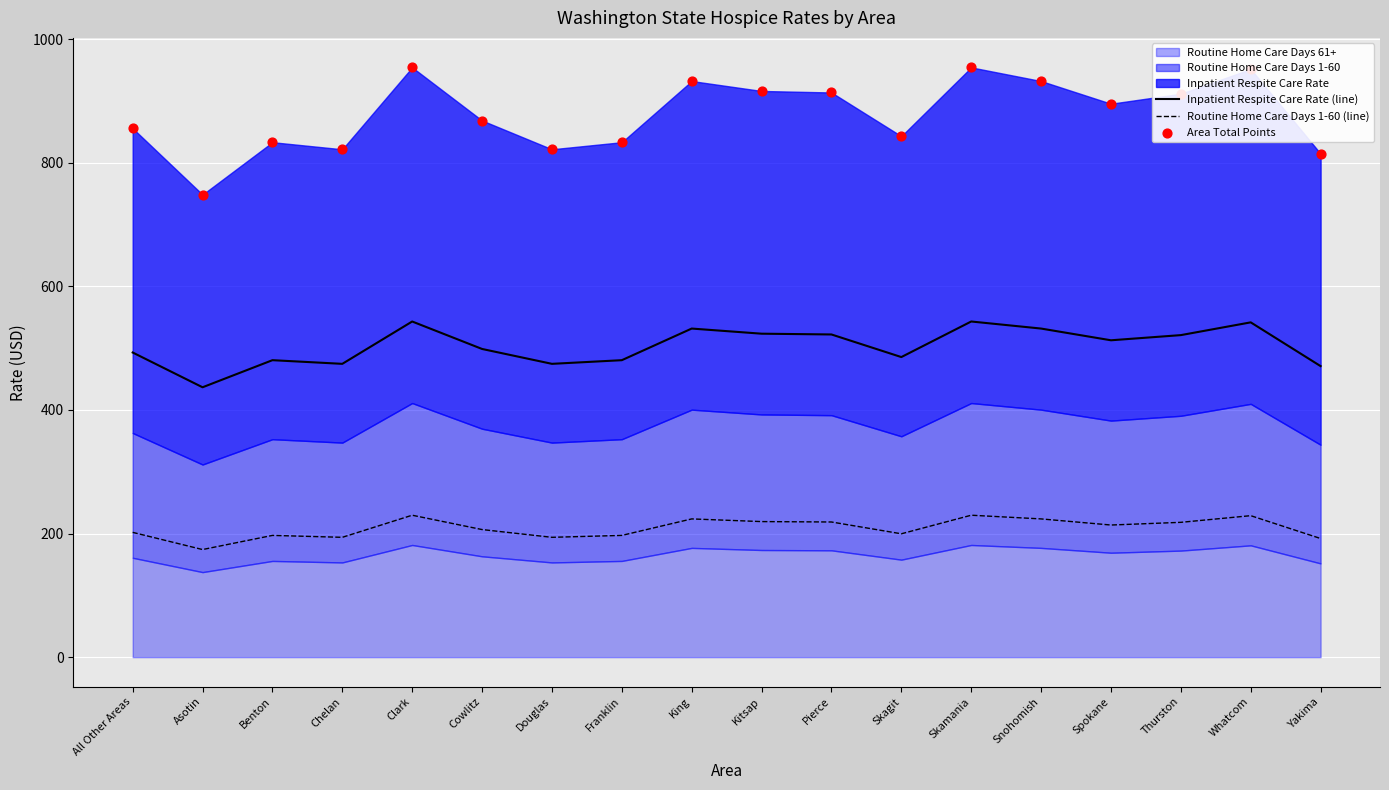

Which series has the largest total across all categories?

Area Total Points